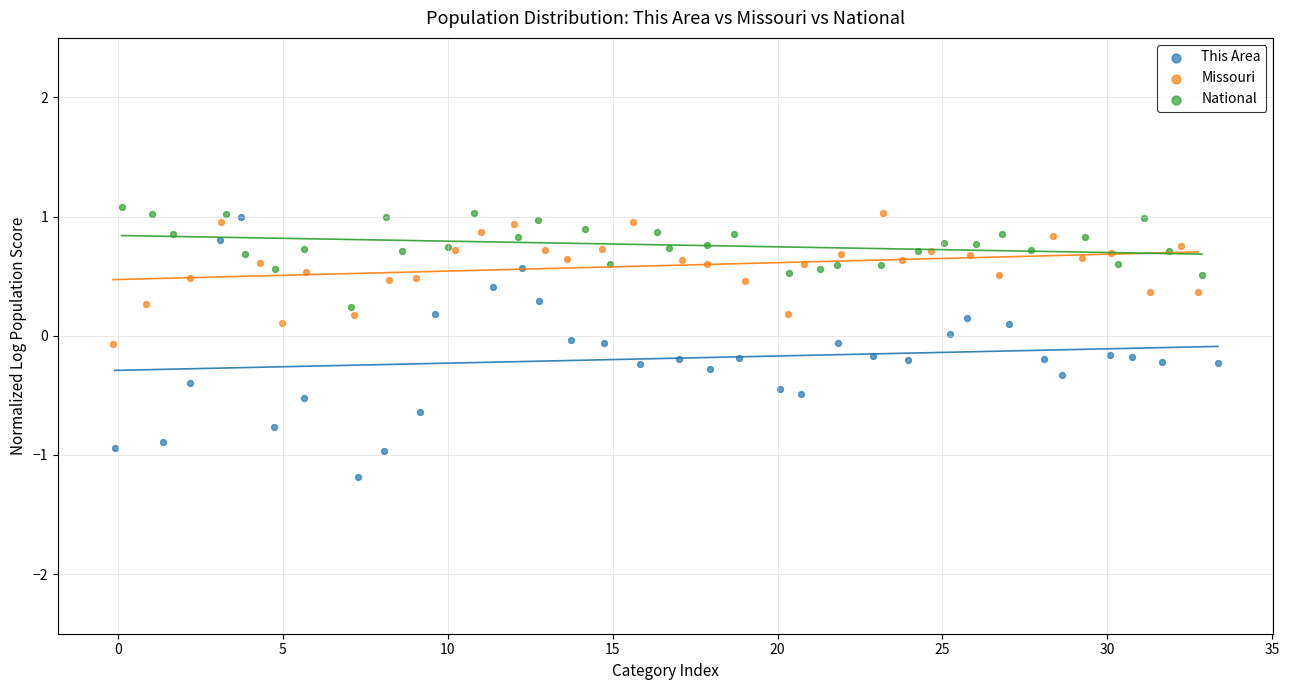

Which series has the largest Y range (max minus min)?

This Area